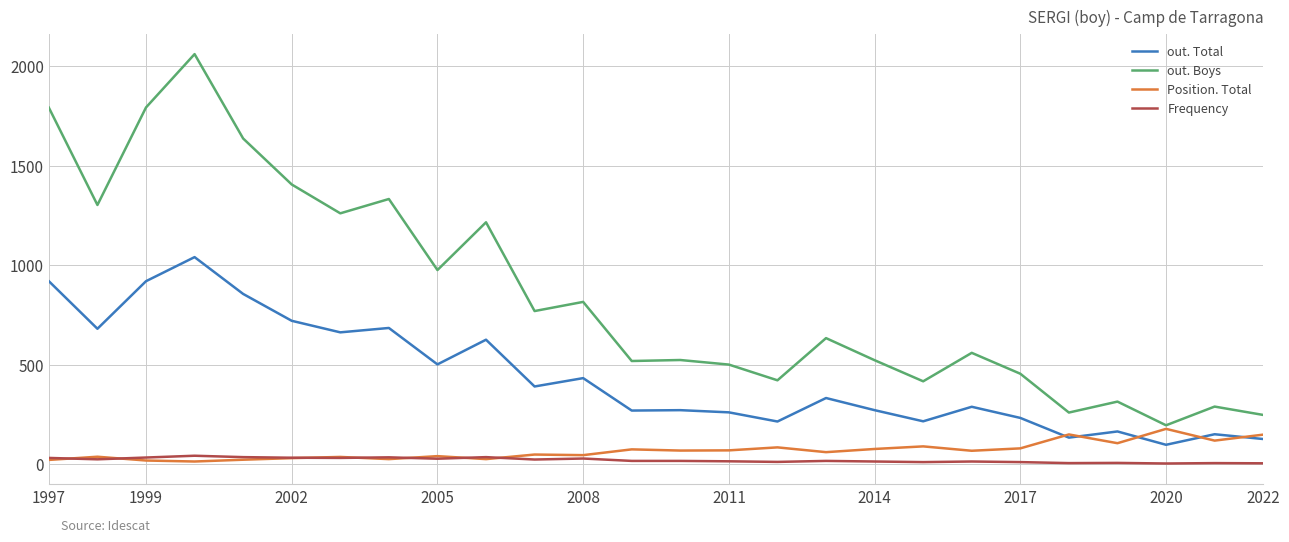

Which series has the largest range (max minus min)?

out. Boys